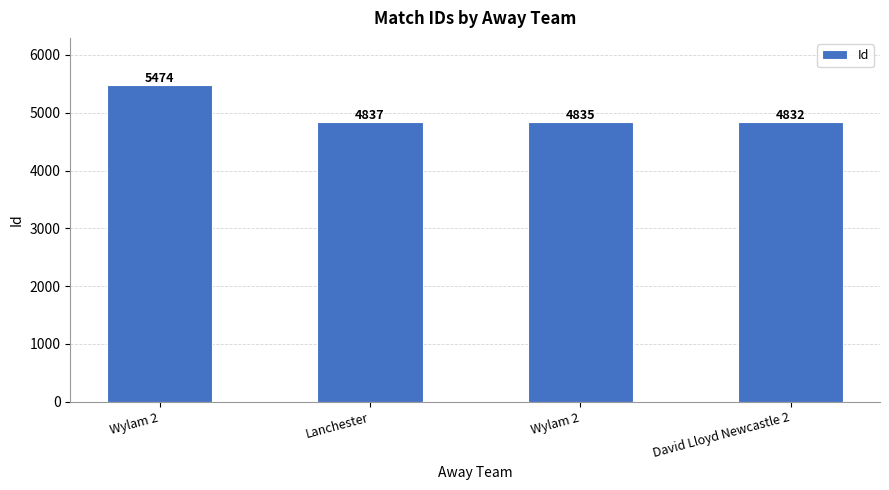

Rank the categories by value from lowest to highest.

David Lloyd Newcastle 2, Wylam 2, Lanchester, Wylam 2